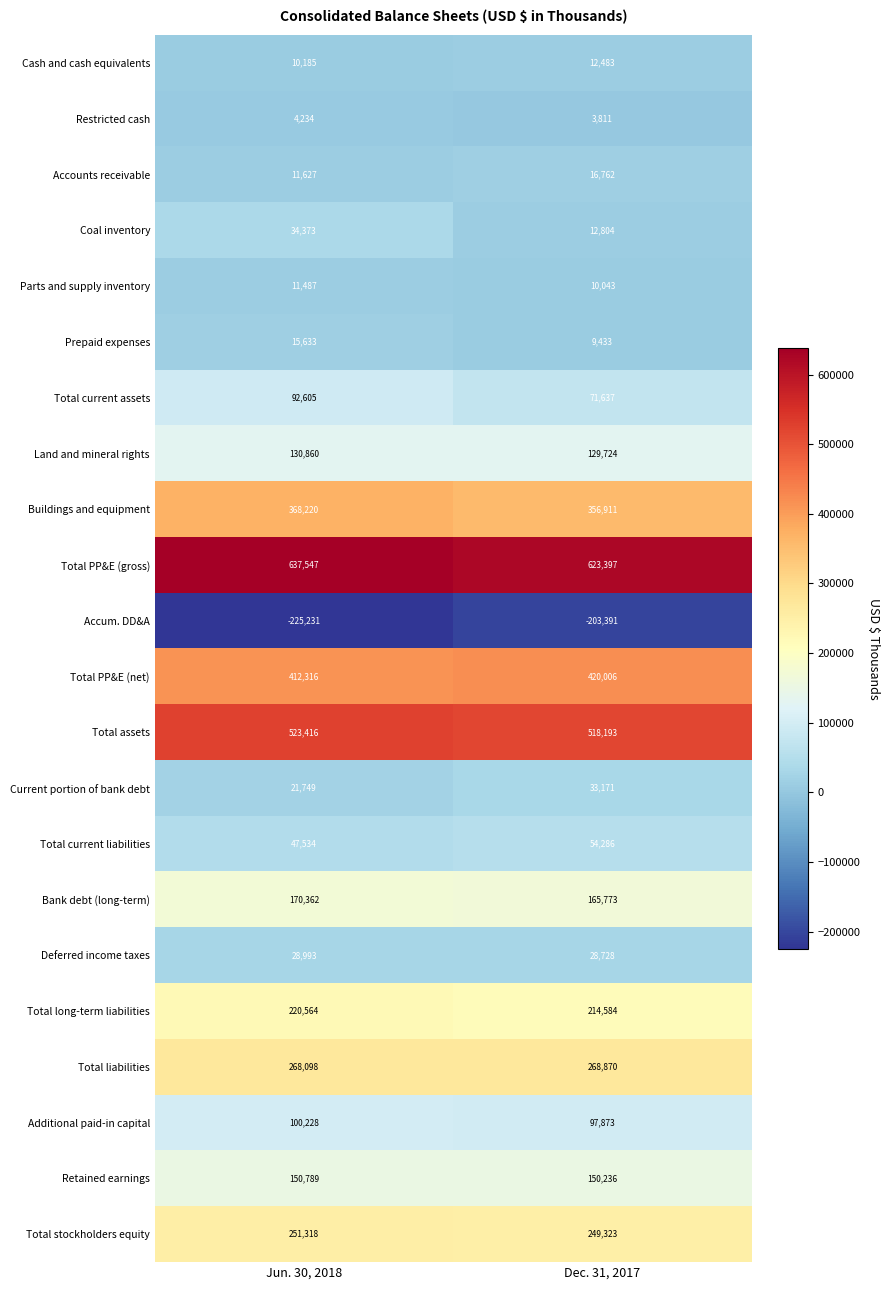

How many distinct data groups are displayed?

22